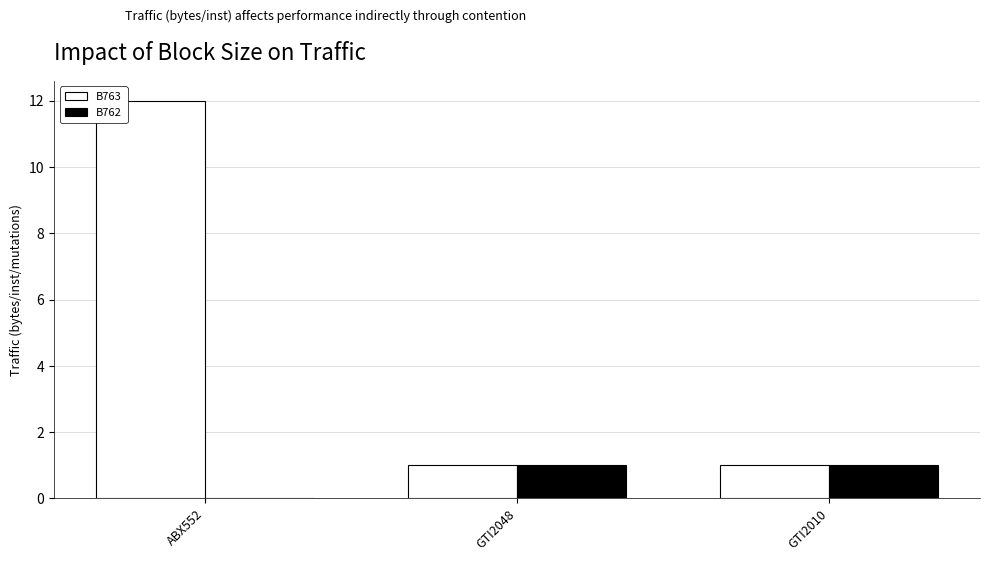

Is the value of B762 at ABX552 greater than the value of B763 at GTI2048?

No